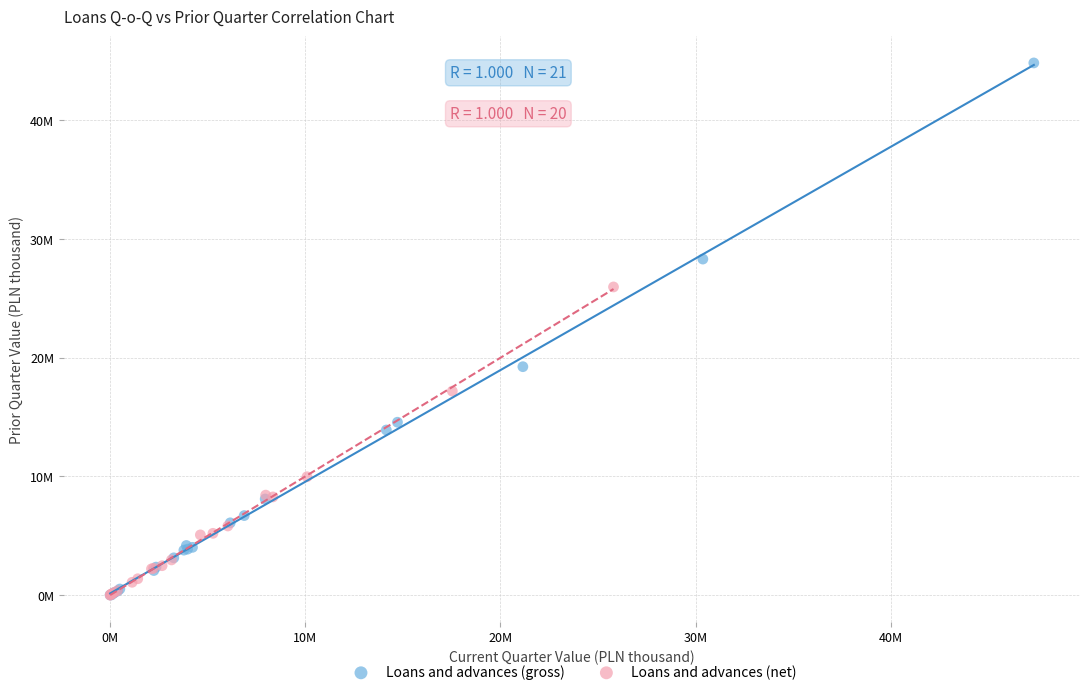

What are all the series names shown in the legend?

Loans and advances (gross), Loans and advances (net)